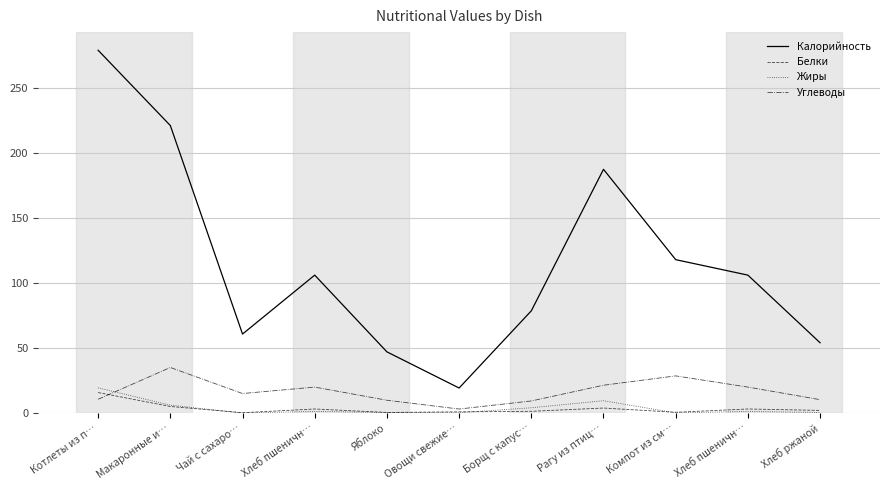

Between Хлеб пшеничн… and Яблоко, which series saw the biggest shift?

Калорийность